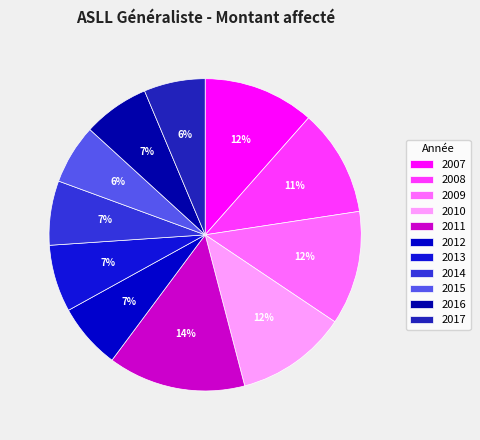

Count the number of slices in the pie.

11